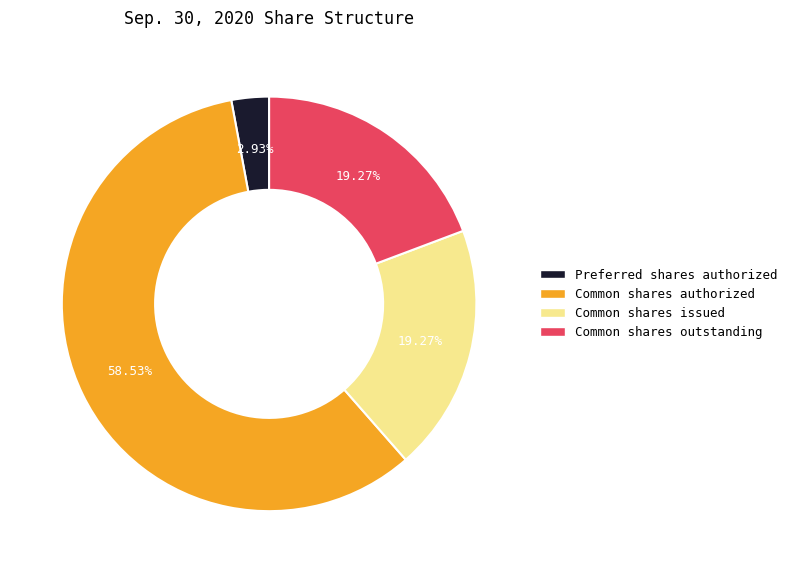

How many slices are in this pie chart?

4